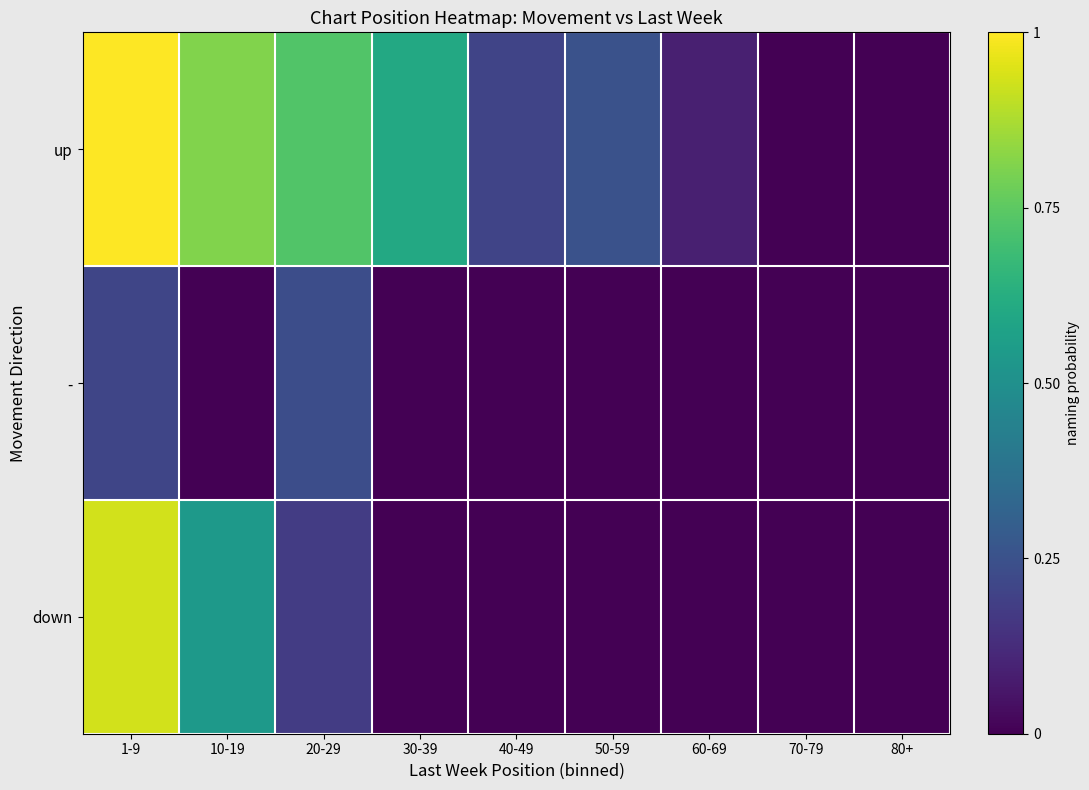

Reading right to left, list all the values displayed in this chart.

up: 80+=0.0	70-79=0.0	60-69=0.1	50-59=0.3	40-49=0.2	30-39=0.6	20-29=0.7	10-19=0.8	1-9=1.0
-: 80+=0.0	70-79=0.0	60-69=0.0	50-59=0.0	40-49=0.0	30-39=0.0	20-29=0.2	10-19=0.0	1-9=0.2
down: 80+=0.0	70-79=0.0	60-69=0.0	50-59=0.0	40-49=0.0	30-39=0.0	20-29=0.2	10-19=0.5	1-9=0.9